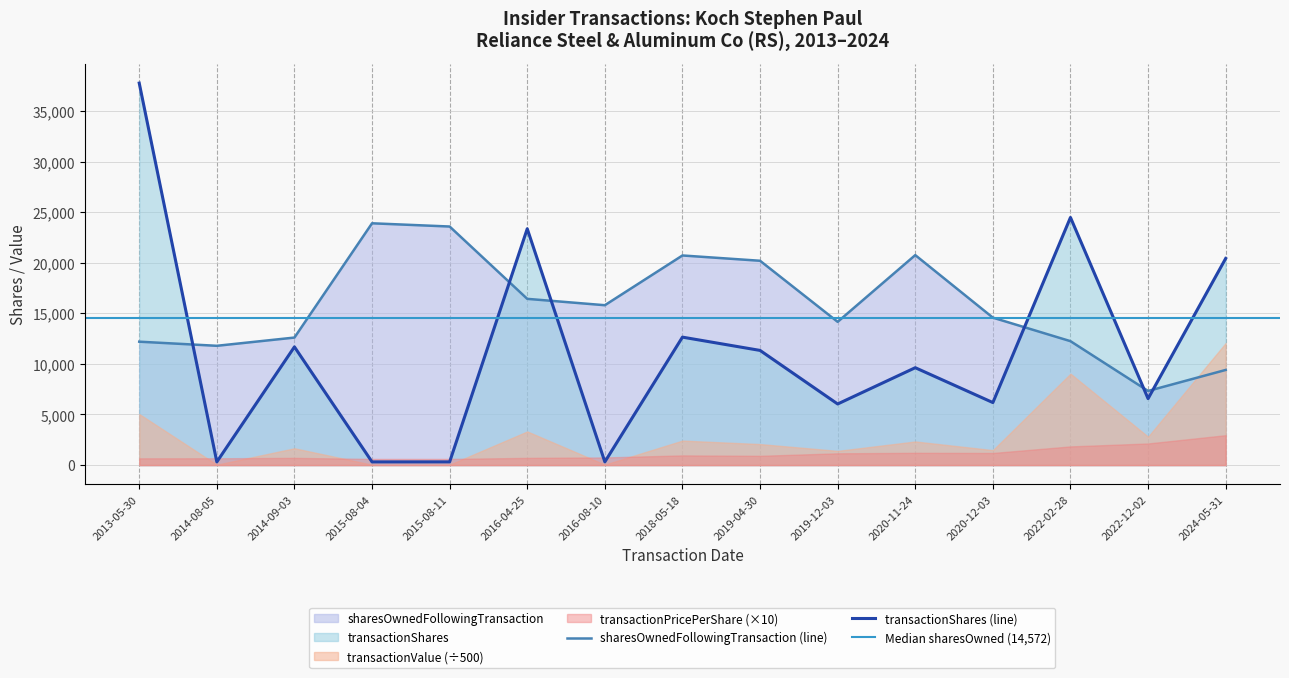

The transactionShares series shows 20421 at 2024-05-31. True or false?

True